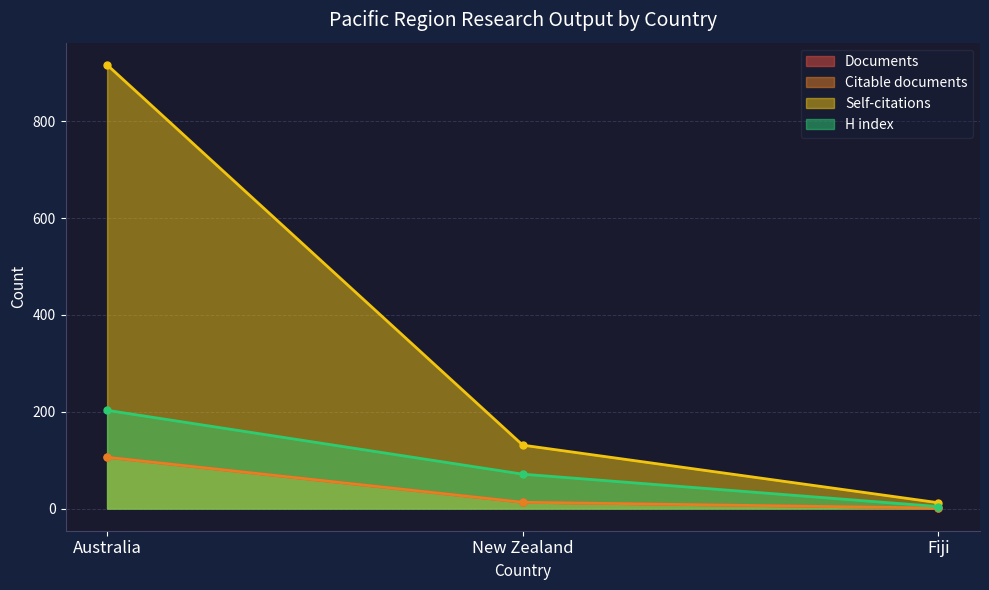

How many data points in Citable documents are less than 13?

1